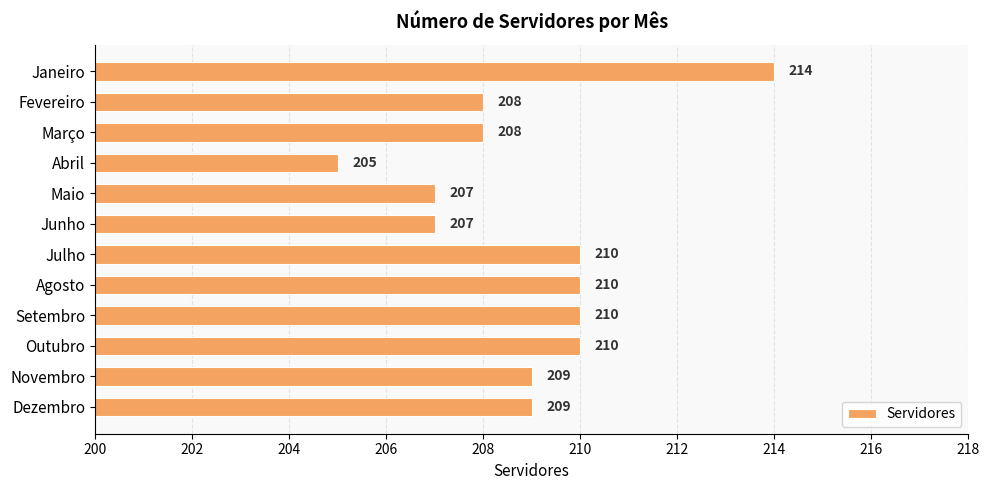

Count the number of data series in this chart.

1